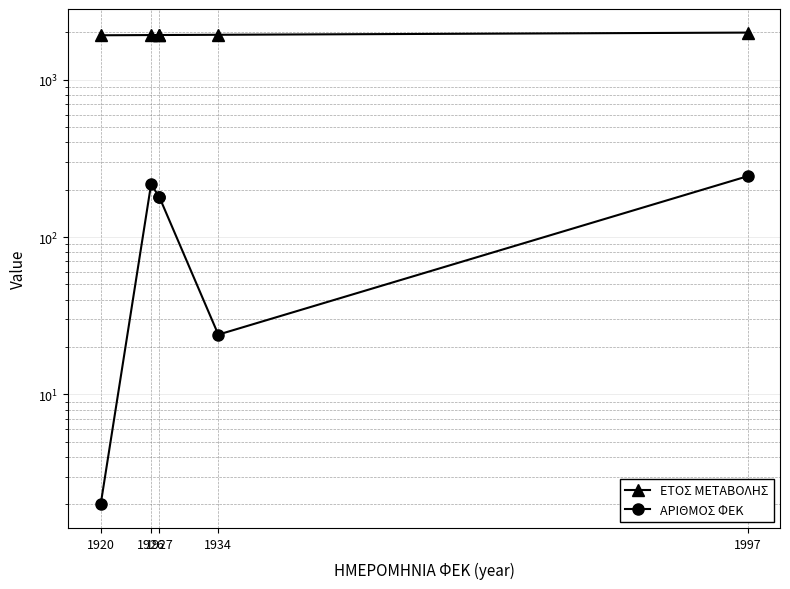

What is the difference between the maximum and second lowest values in the ΕΤΟΣ ΜΕΤΑΒΟΛΗΣ series?

71